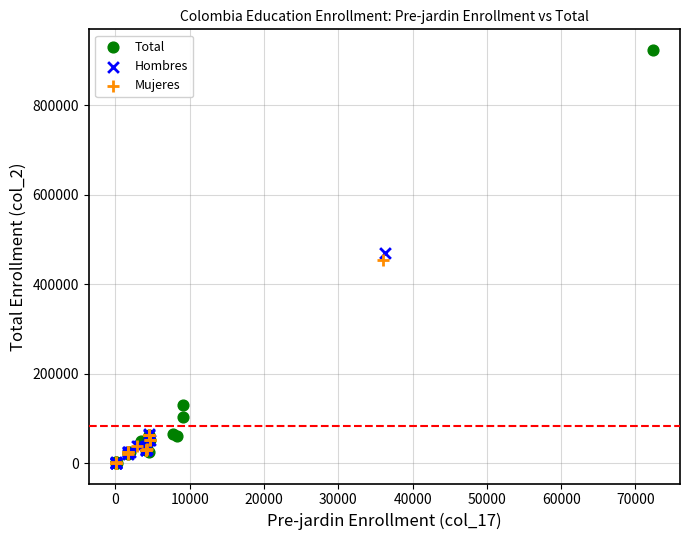

Which series reaches the maximum Y coordinate?

Total